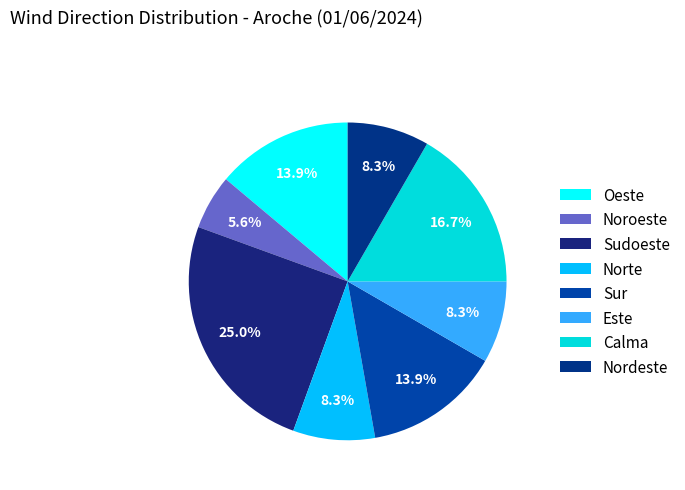

True or false: Sudoeste accounts for 31% of the total.

False